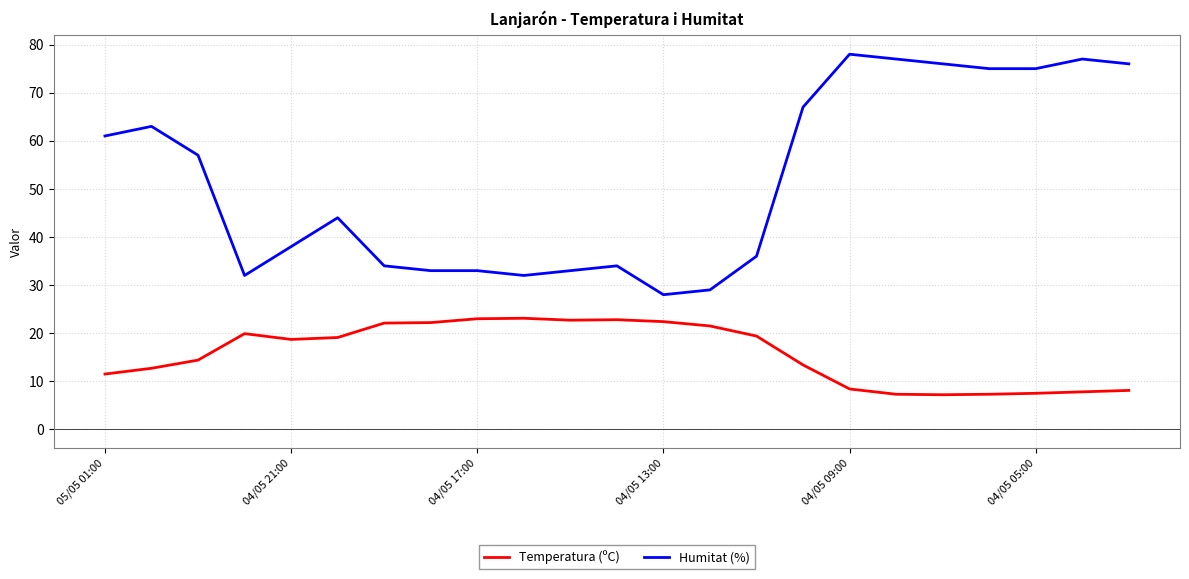

Which series has the largest range (max minus min)?

Humitat (%)